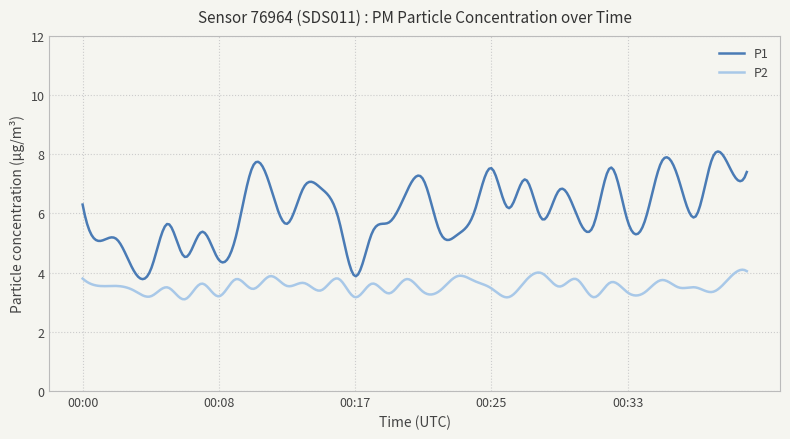

True or false: P1 and P2 cross at least once.

False